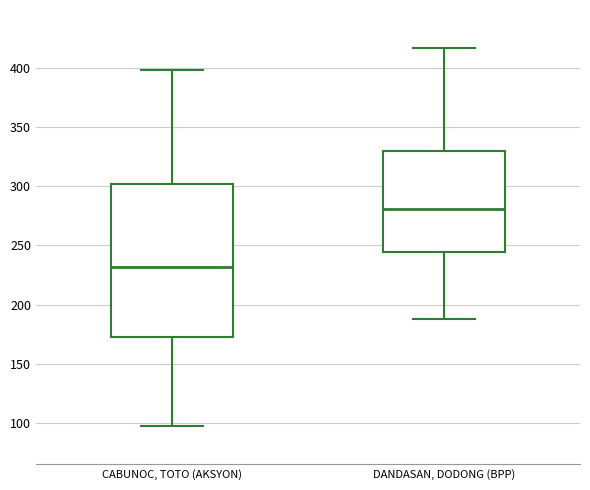

Which box's median line is the highest?

DANDASAN, DODONG (BPP)